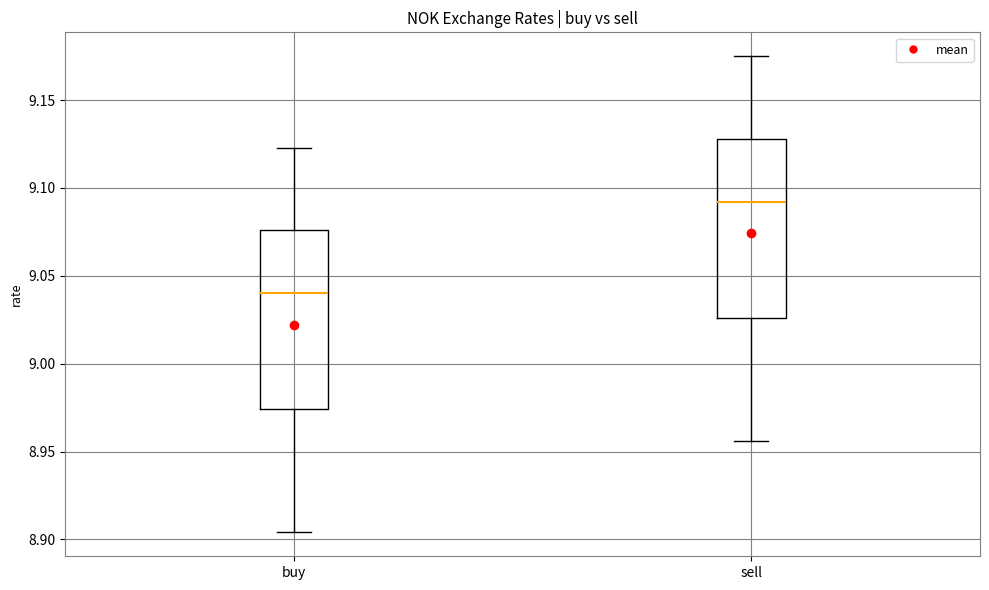

Reading left to right, read every box against the y-axis: the position of its median line, the range the box covers, and the ends of its whiskers. The values are not printed on the chart, so give them approximately, as read against the axis.

buy: median 9.040, box 8.975 to 9.075, whiskers 8.905 to 9.125
sell: median 9.090, box 9.025 to 9.130, whiskers 8.955 to 9.175